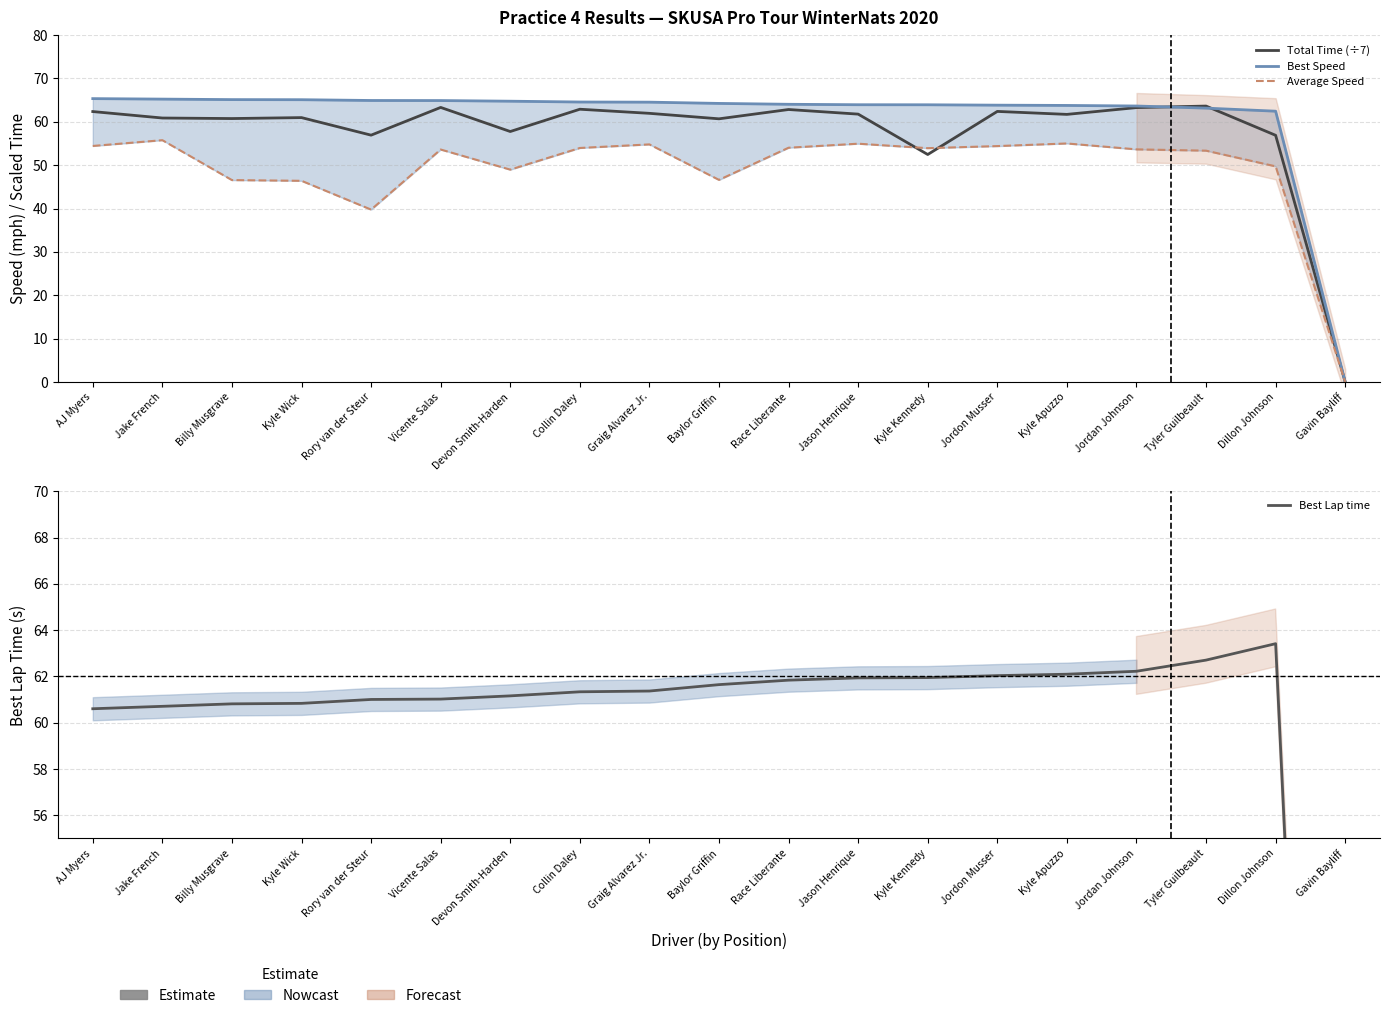

True or false: Best Speed and Best Lap time cross at least once.

True